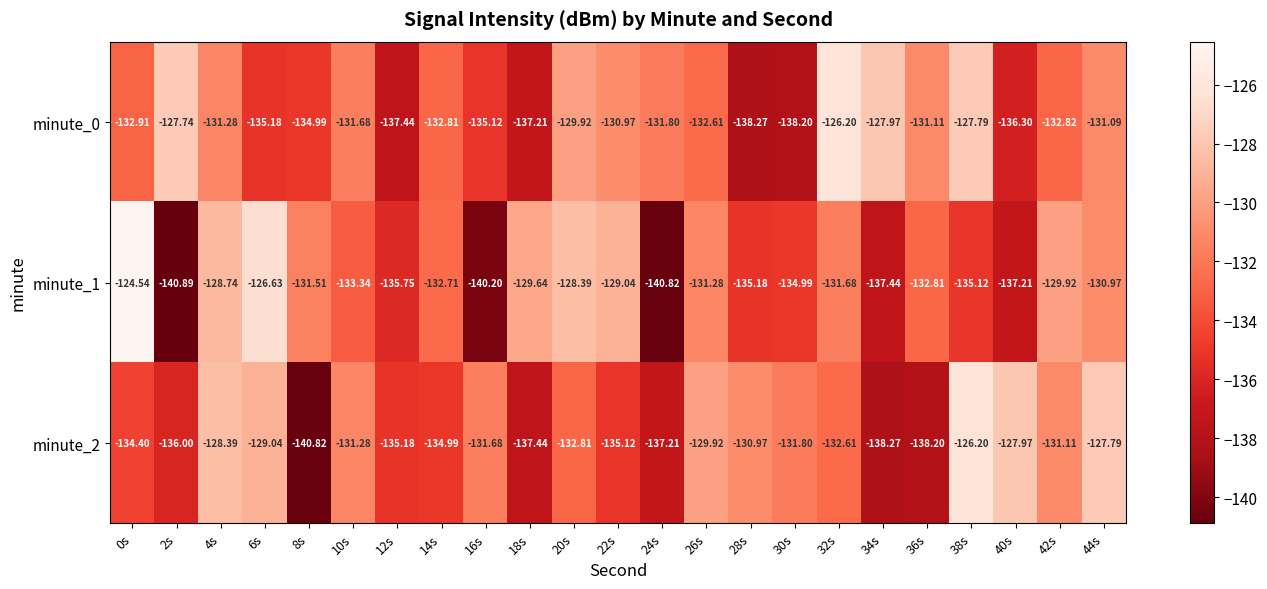

Is the value of minute_0 at 6s greater than the value of minute_1 at 24s?

Yes